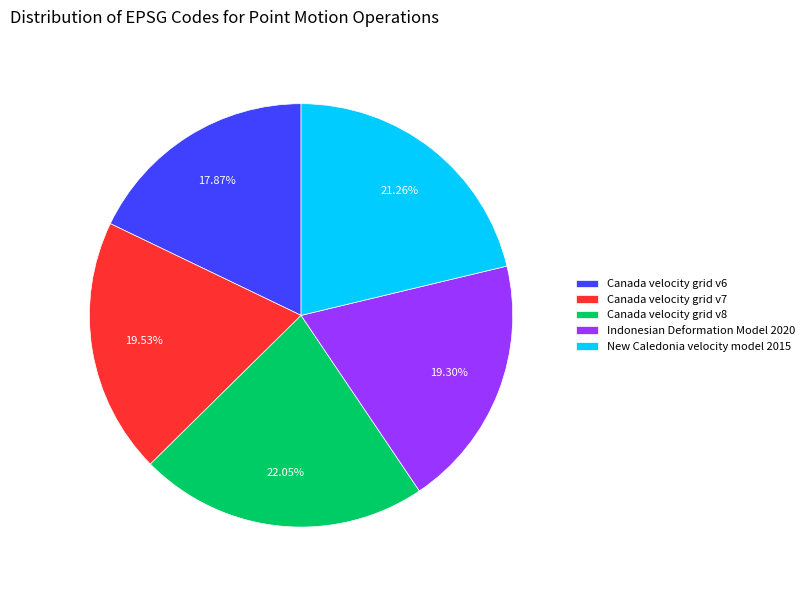

Is Indonesian Deformation Model 2020 the majority of the pie?

No